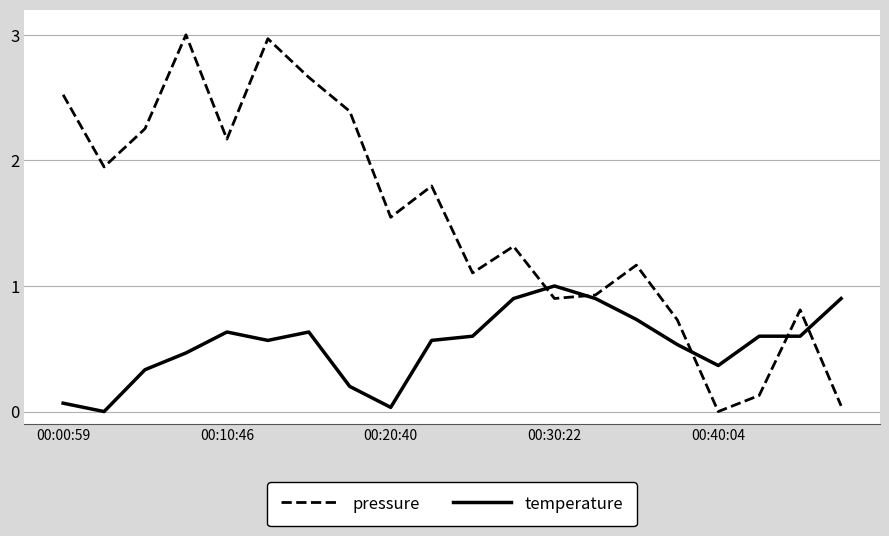

Which series has the largest total across all categories?

pressure